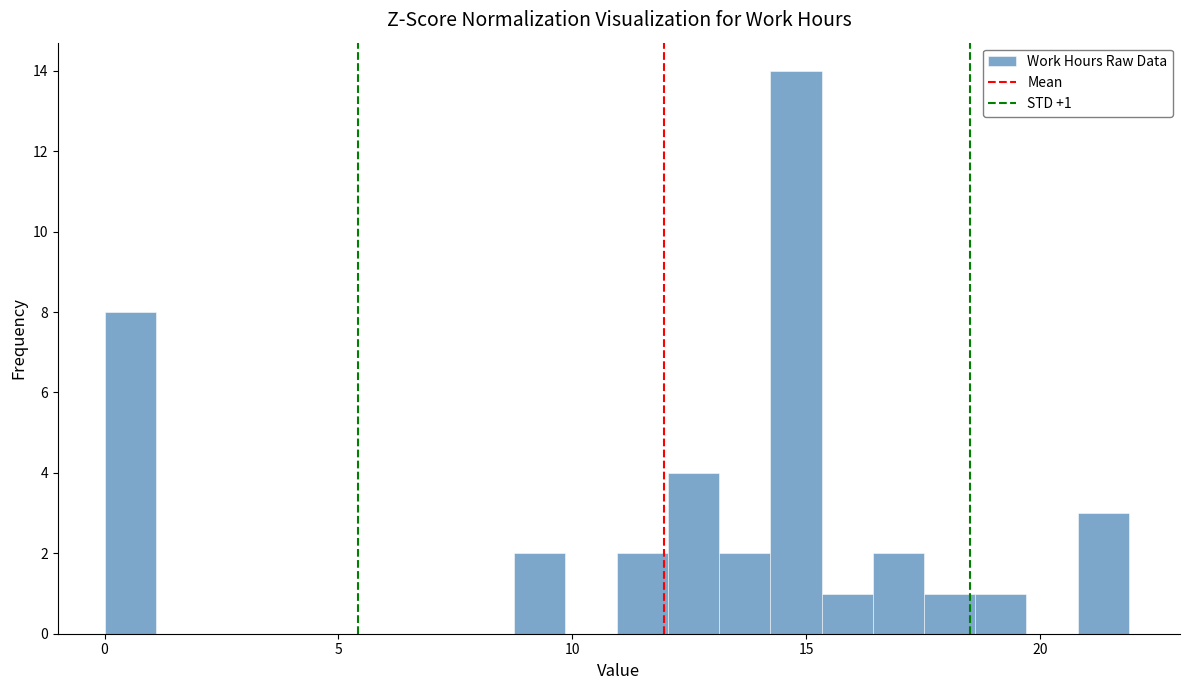

Read against the x-axis, roughly where is the centre of the tallest bar?

15.0